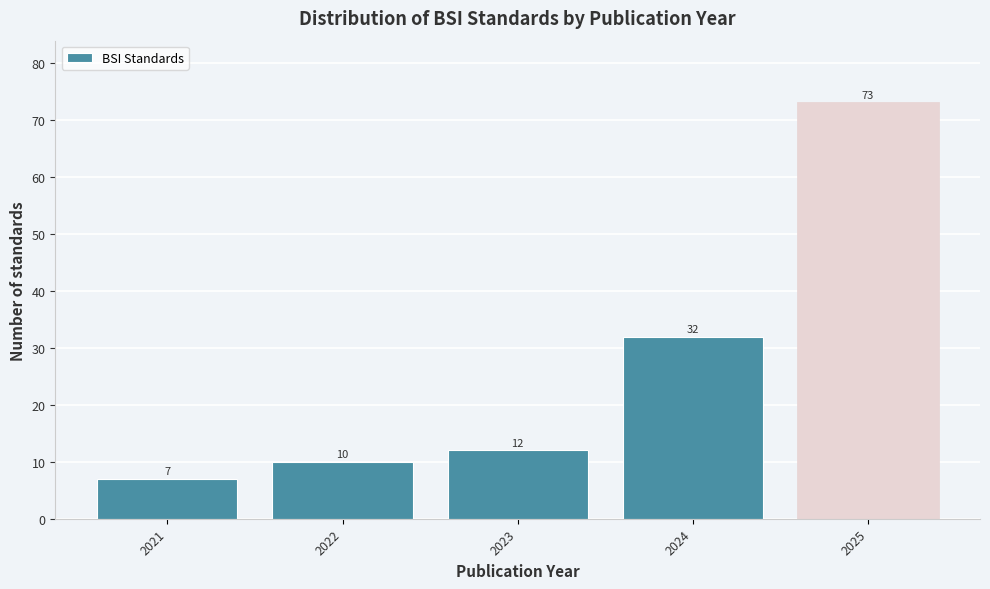

Reading right to left, extract all data points from this chart.

2025=73	2024=32	2023=12	2022=10	2021=7